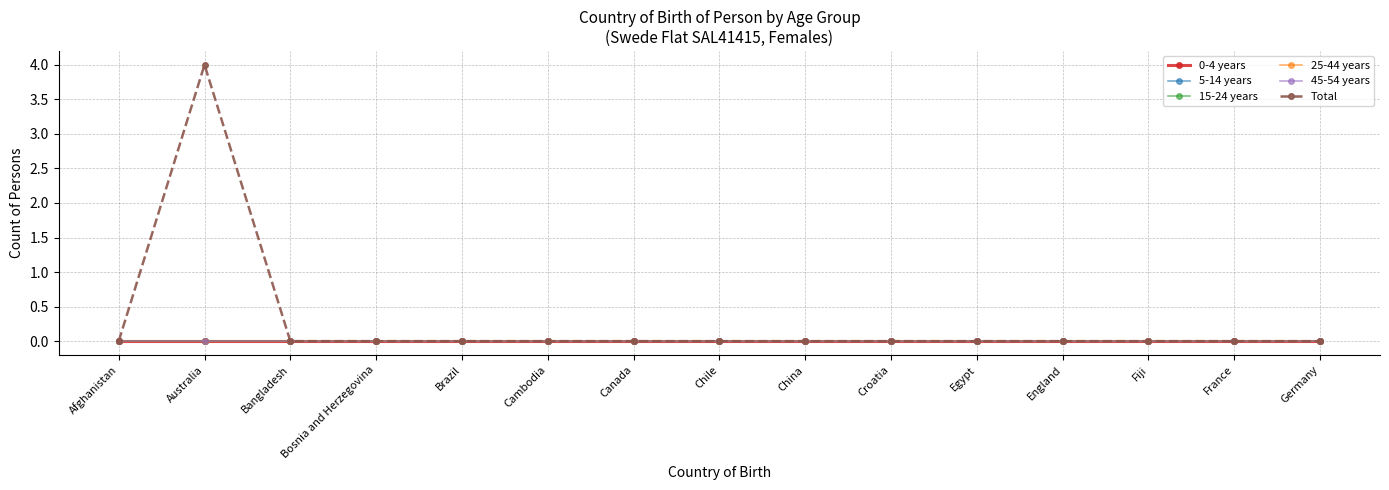

Is this an area chart (filled region under the line)?

No